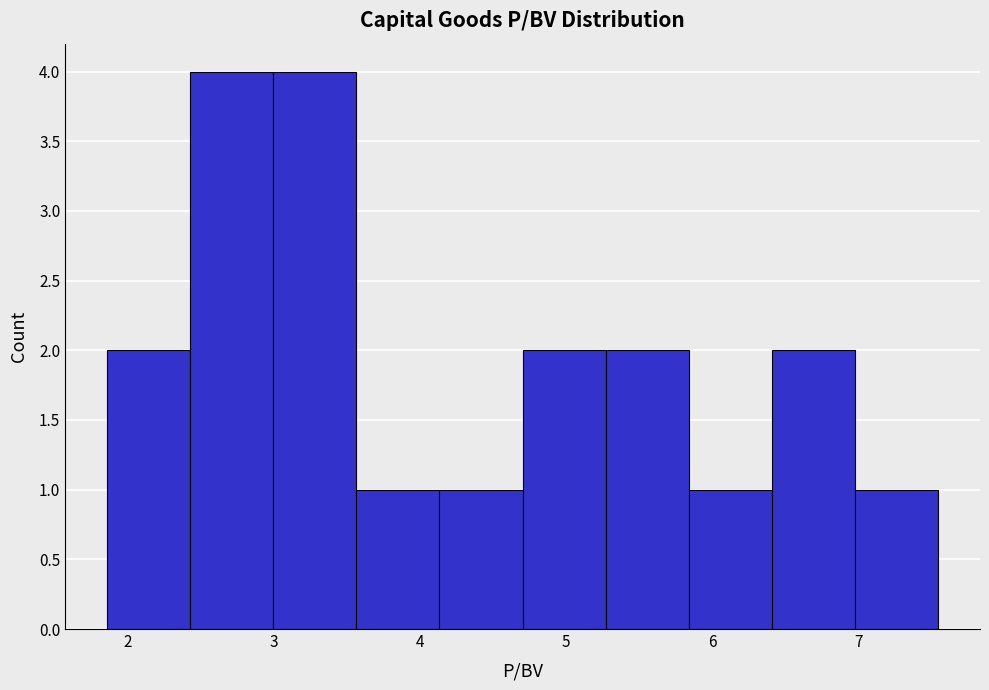

What is the height of the bar covering 3.0 to 3.6 on the x-axis? Neither the bar edges nor the heights are printed on the chart, so give them approximately, as read against the axes.

4